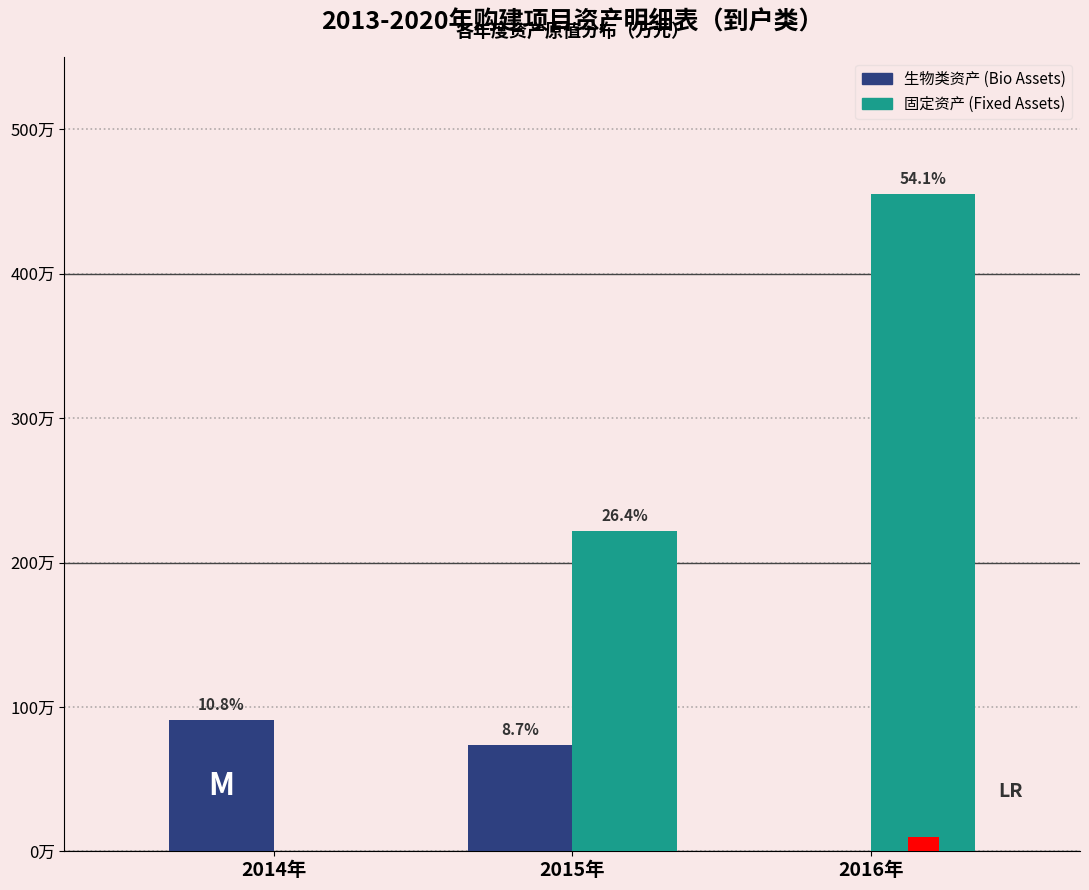

Which series has the largest range (max minus min)?

固定资产